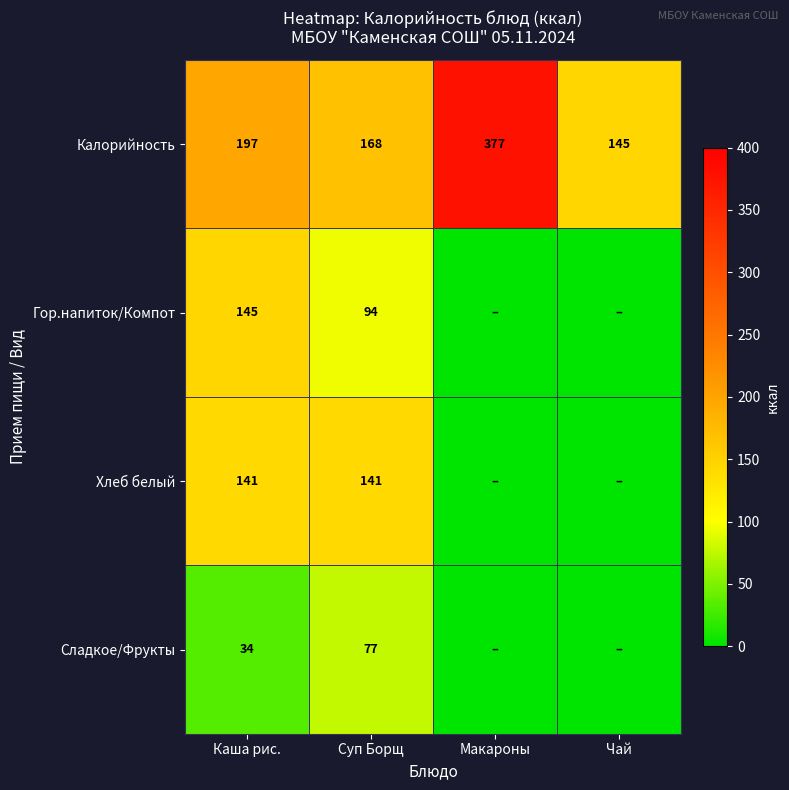

What is the average value of the Калорийность series?

222